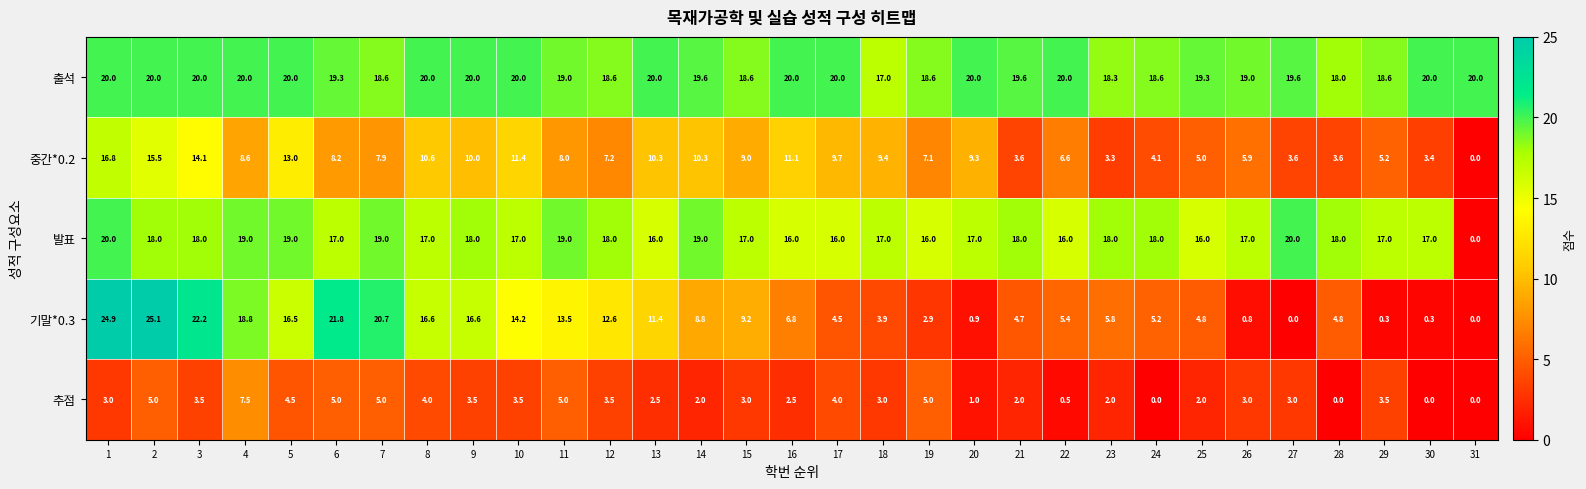

At how many categories does at least one series exceed 6?

31